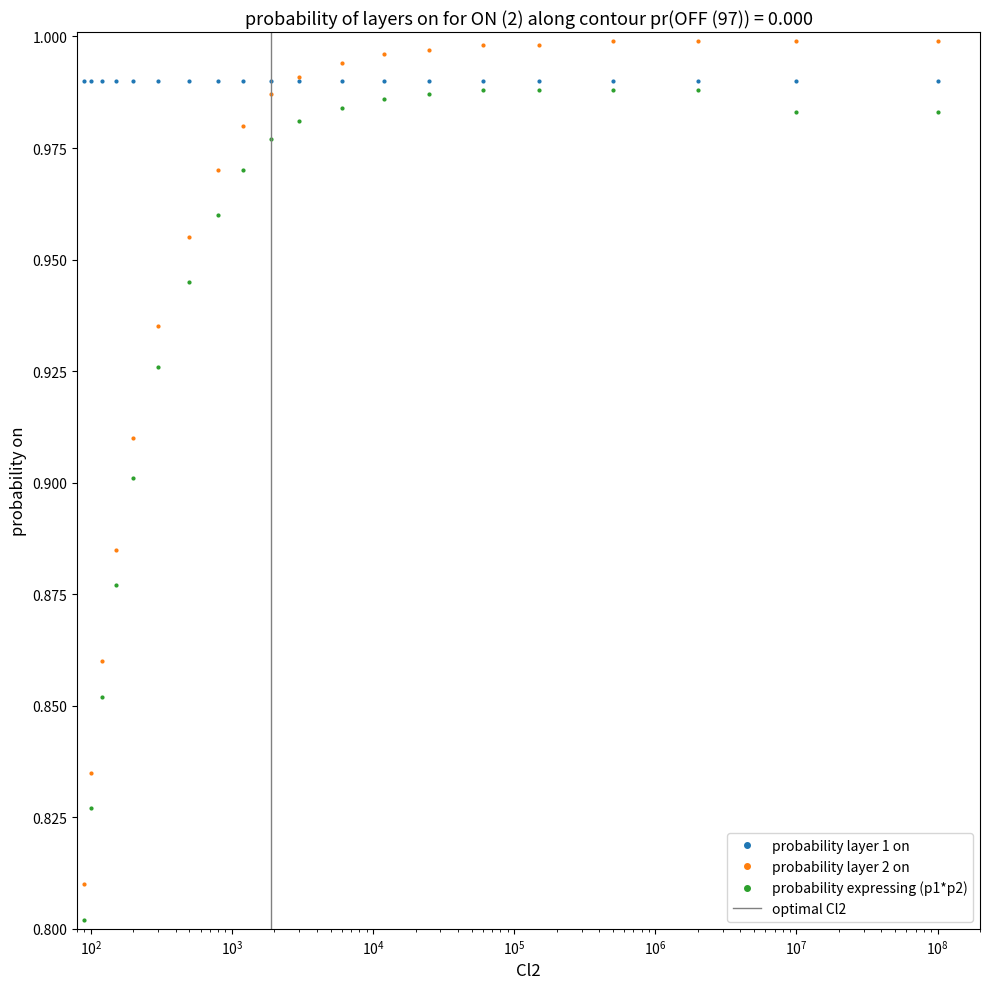

True or false: probability expressing (p1*p2) and probability layer 2 on intersect in this chart.

False